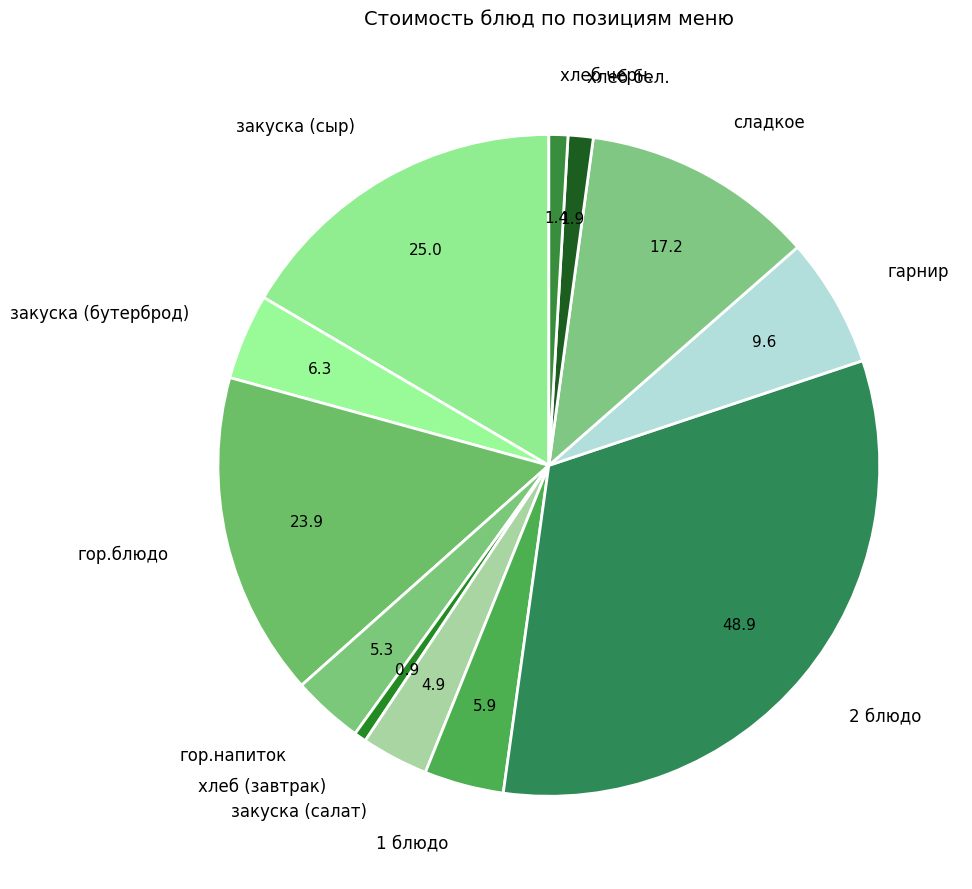

How many segments does this pie chart have?

12